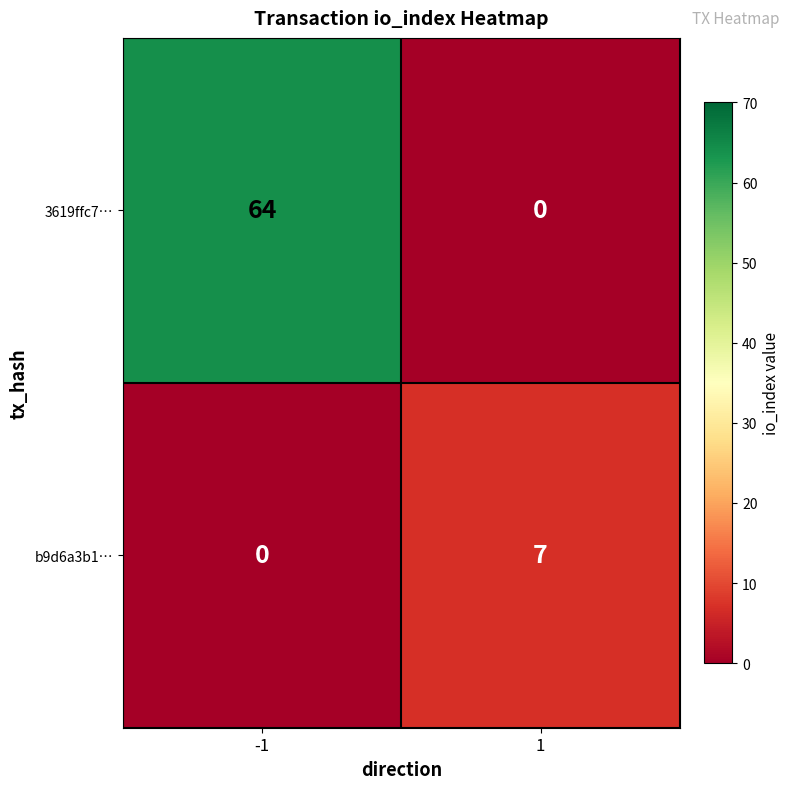

What is the sum of all 3619ffc7… values?

64